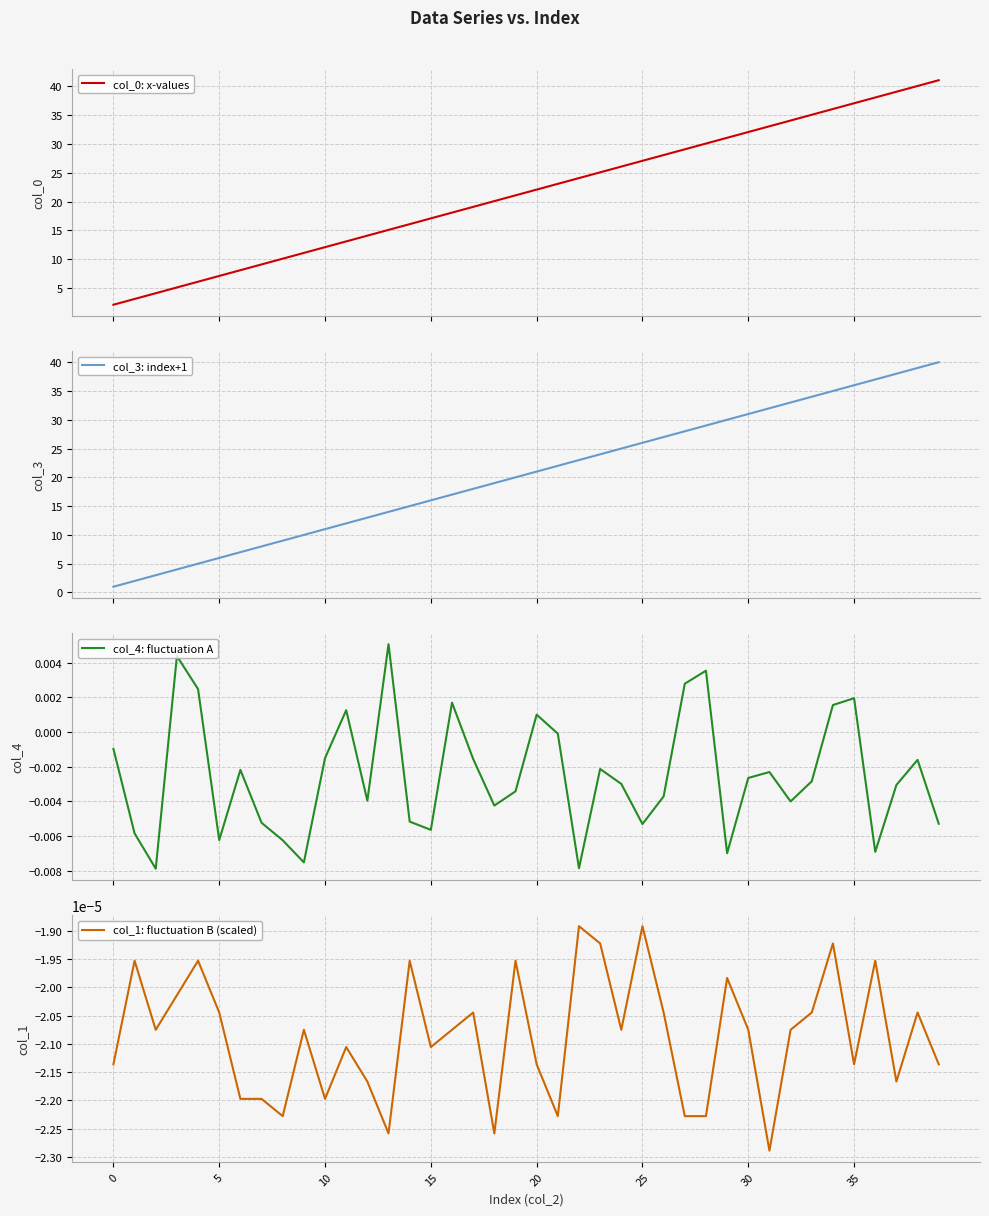

Rank the series by their maximum value, from highest to lowest.

col_0: x-values, col_3: index+1, col_4: fluctuation A, col_1: fluctuation B (scaled)